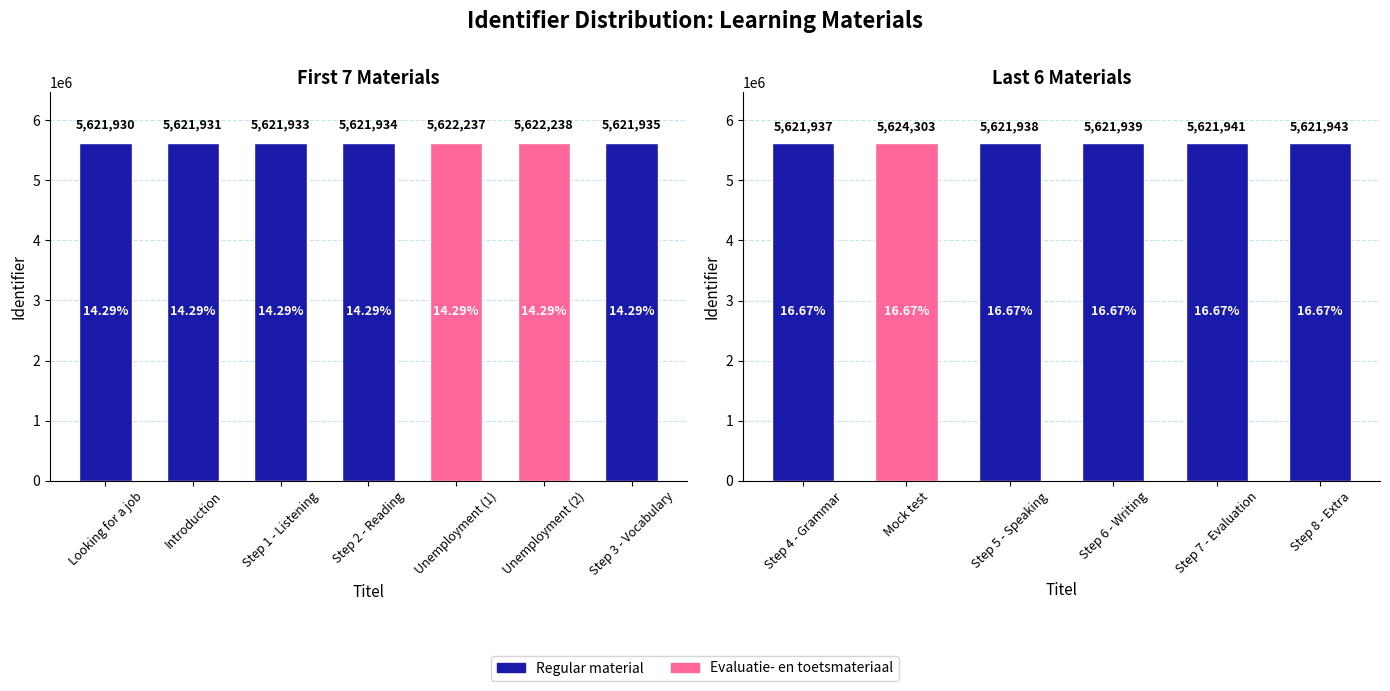

Between Step 6 - Writing and Step 7 - Evaluation, which is larger?

Step 7 - Evaluation